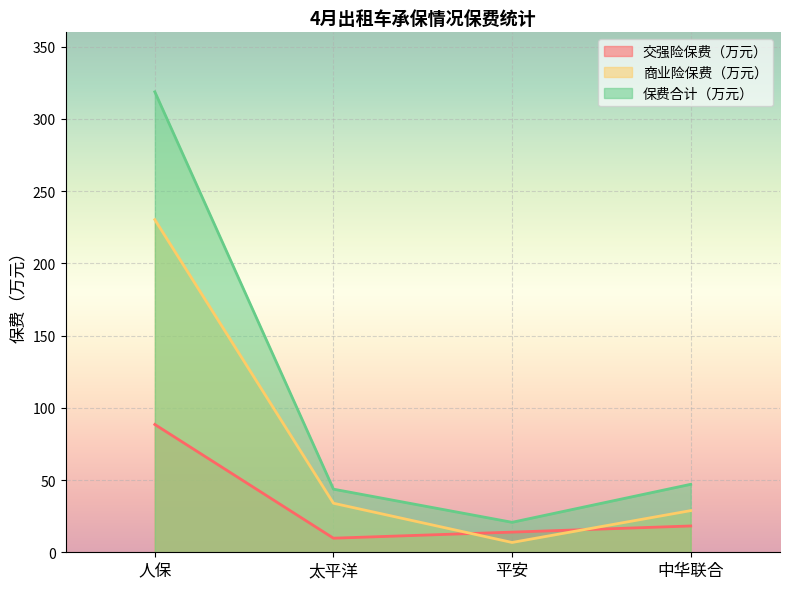

What are all the series names shown in the legend?

交强险保费（万元）, 商业险保费（万元）, 保费合计（万元）